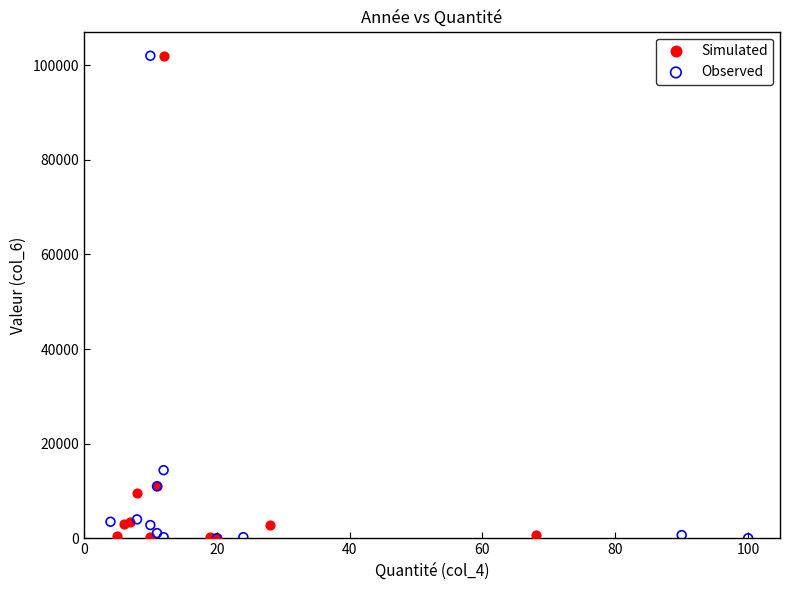

Which series has the widest spread of Y values?

Simulated